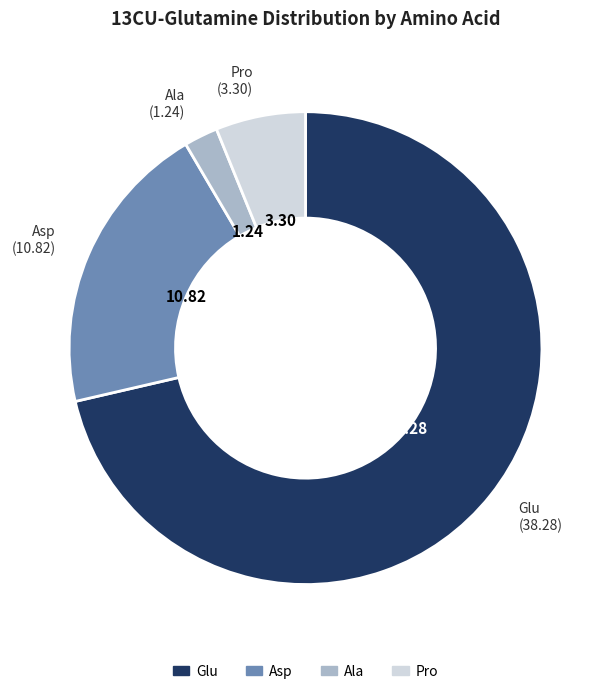

Combined, do Ala and Asp account for over 50%?

No